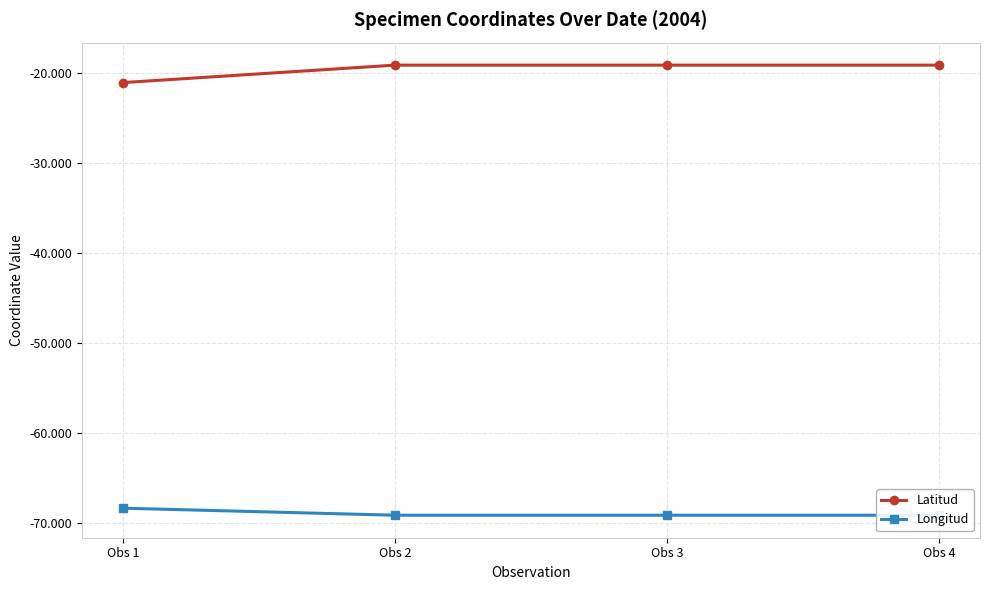

True or false: Longitud has more than 1 points higher than both neighbors.

False